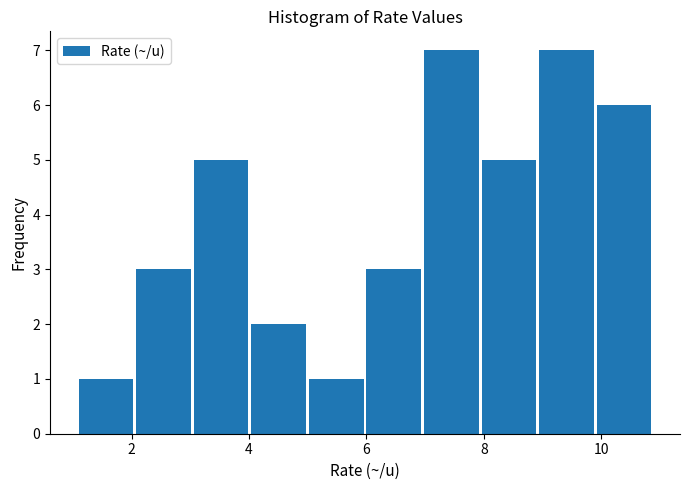

Reading left to right, transcribe this chart: for each bar, give the range it covers on the x-axis and its height. Neither the bar edges nor the heights are printed on the chart, so give them approximately, as read against the axes.

1.10 to 2.08: 1
2.08 to 3.06: 3
3.06 to 4.04: 5
4.04 to 5.02: 2
5.02 to 6.00: 1
6.00 to 6.98: 3
6.98 to 7.96: 7
7.96 to 8.94: 5
8.94 to 9.92: 7
9.92 to 10.90: 6